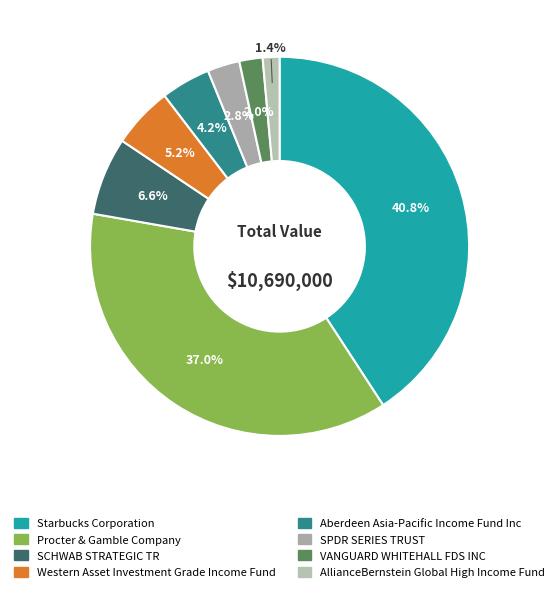

Is there any slice that represents more than half of the pie?

No